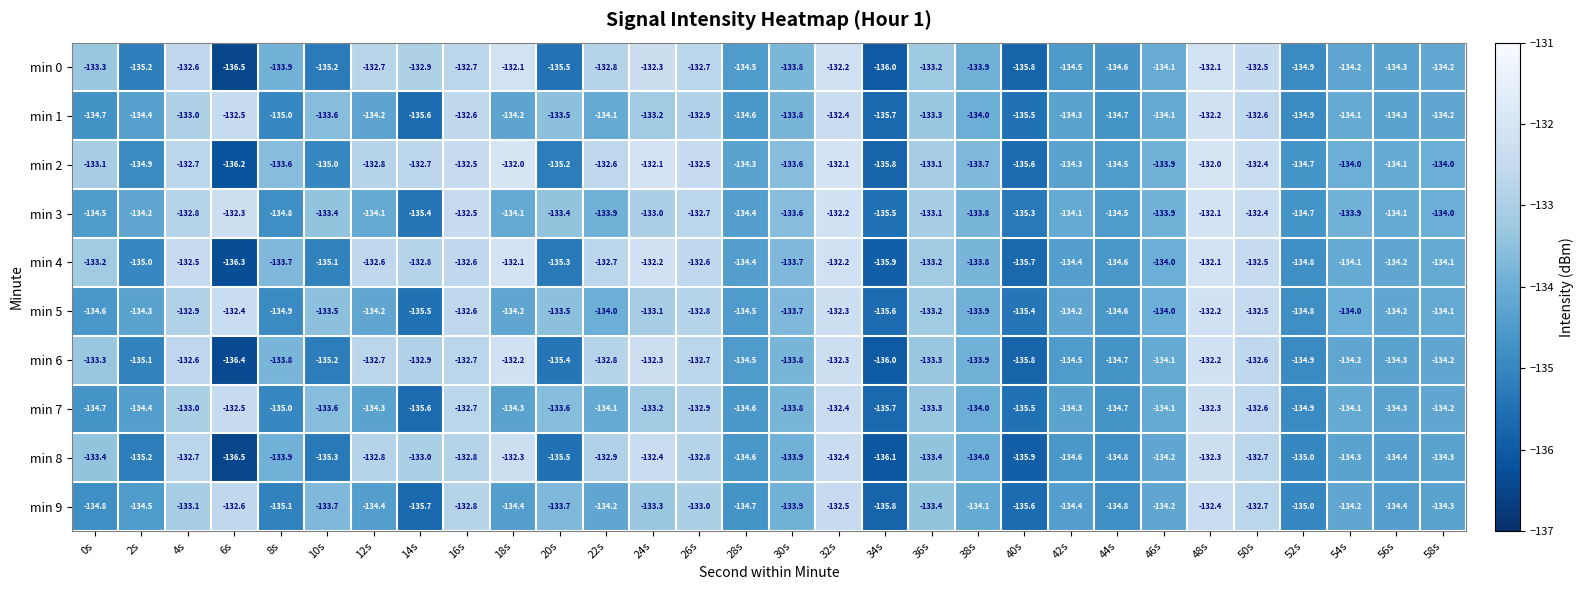

At which category is the sum across all series the highest?

48s